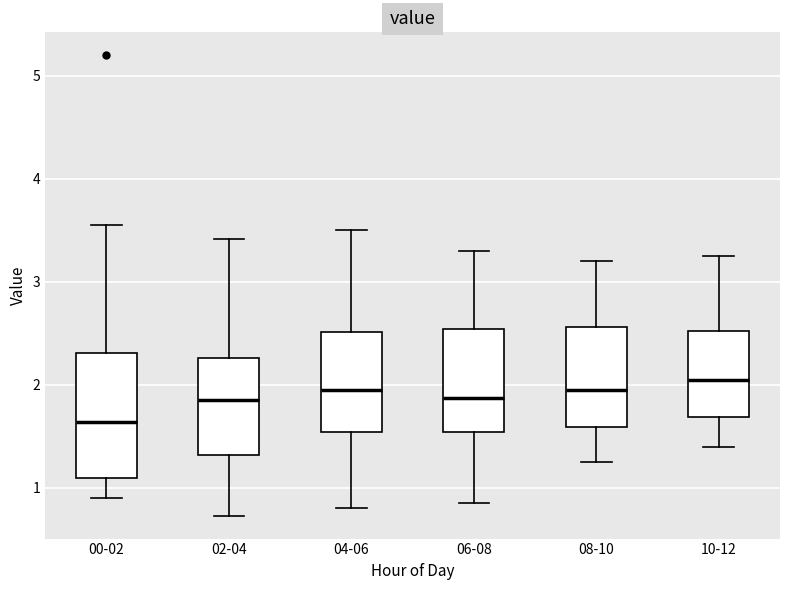

Where is the upper edge of the box for 00-02 on the y-axis? The values are not printed on the chart, so give them approximately, as read against the axis.

2.3